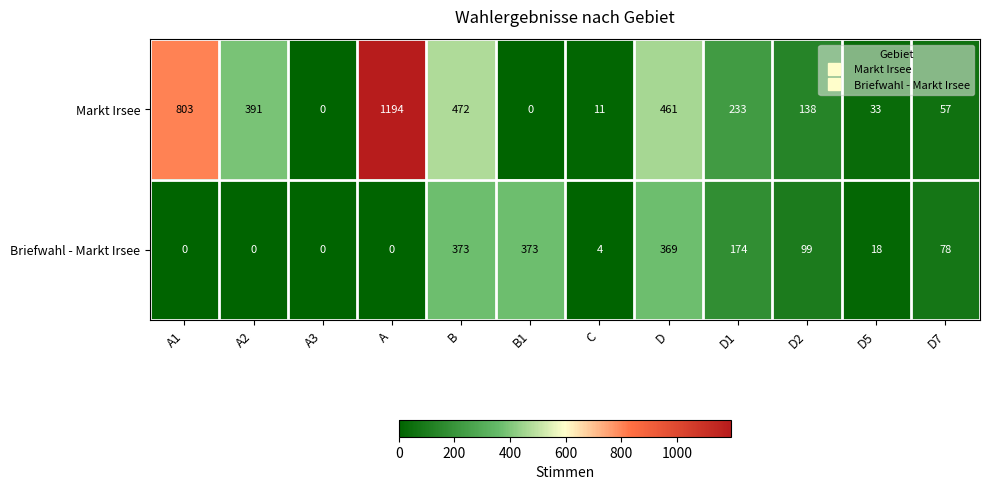

Between B and D5, which series saw the biggest shift?

Markt Irsee